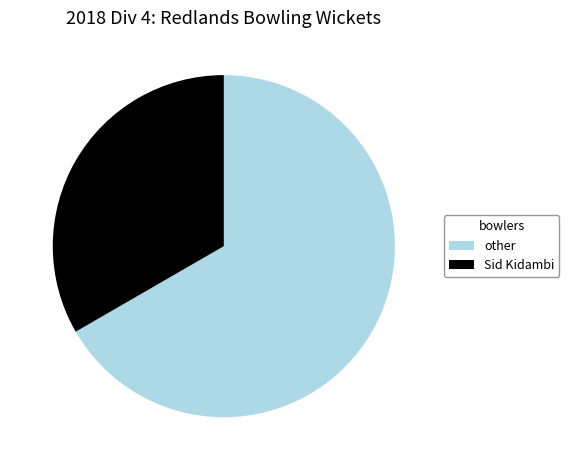

Which category accounts for the majority?

other